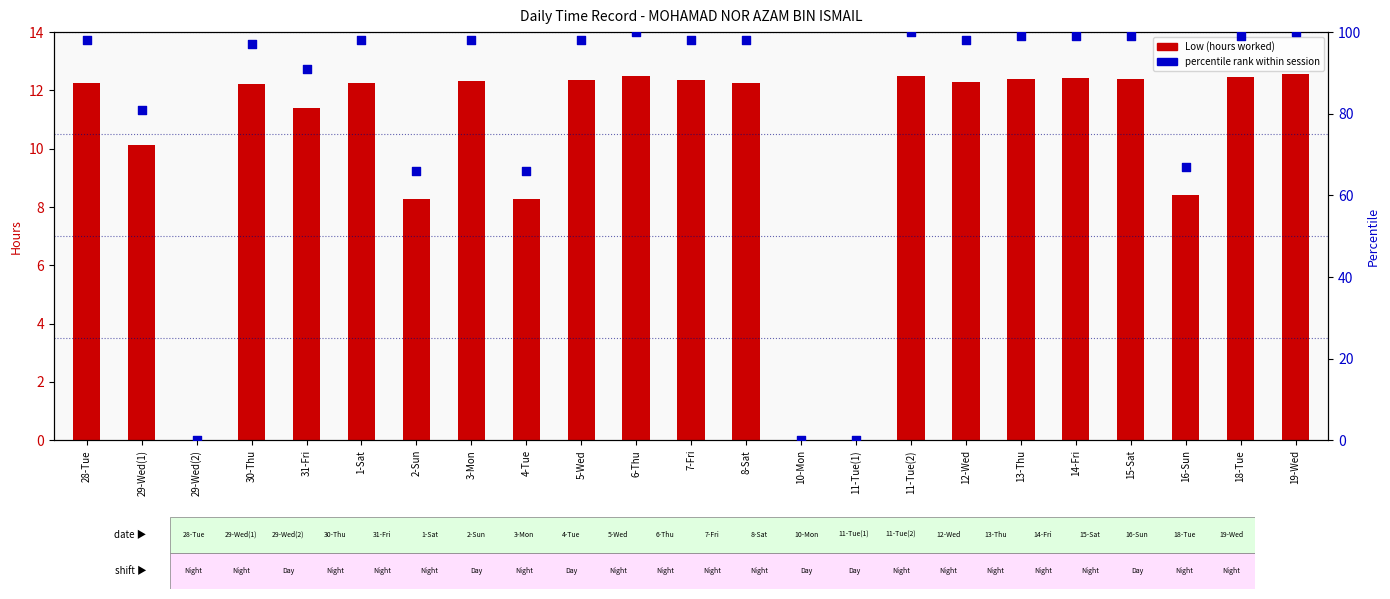

Which series has the widest spread of Y values?

percentile rank within session